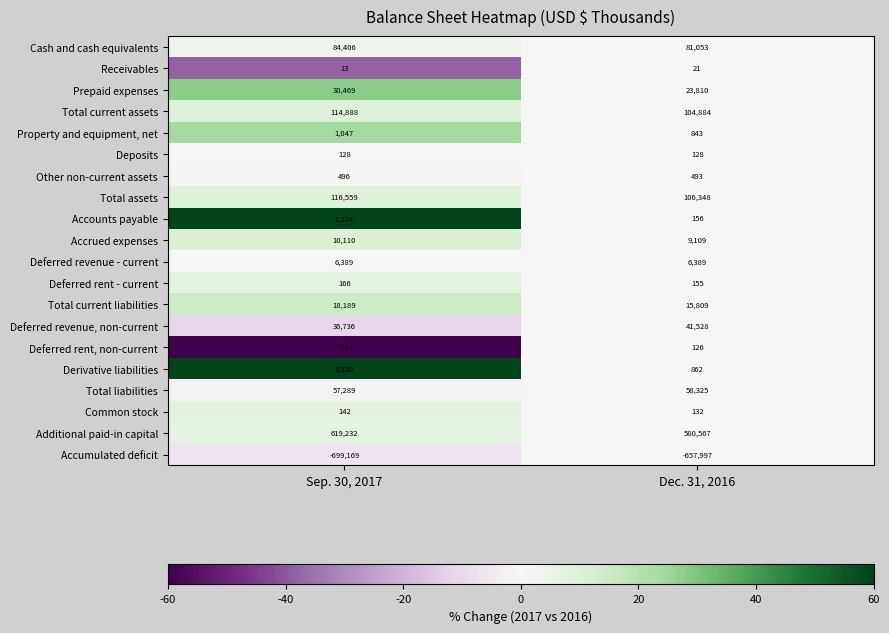

What is the difference between the highest and lowest values at Sep. 30, 2017?

1318401